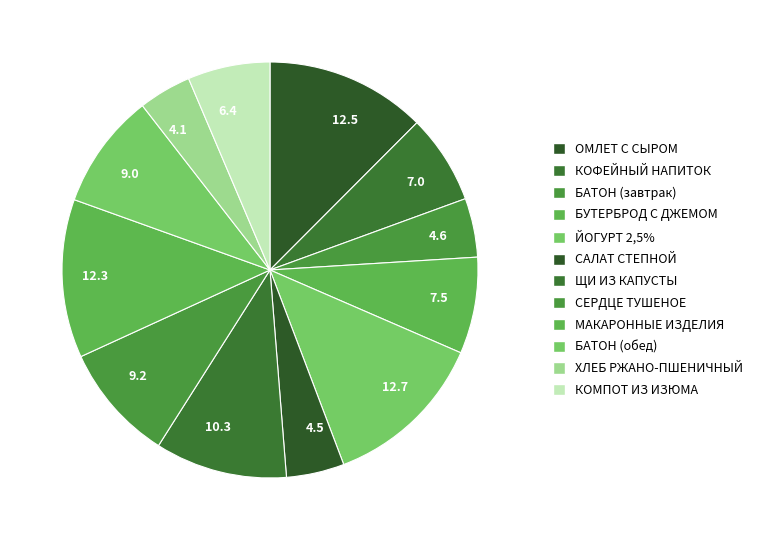

Is there a majority slice in this chart?

No